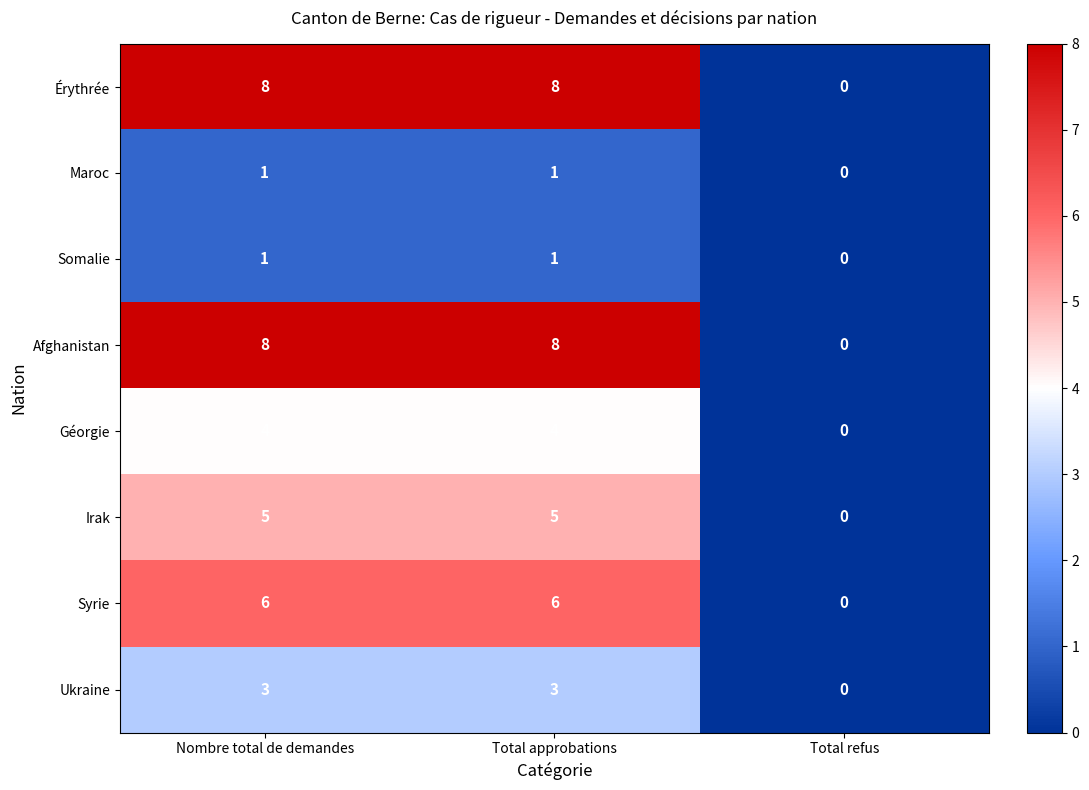

Reading left to right, extract all data points from this chart.

Érythrée: 8	8	0
Maroc: 1	1	0
Somalie: 1	1	0
Afghanistan: 8	8	0
Géorgie: 4	4	0
Irak: 5	5	0
Syrie: 6	6	0
Ukraine: 3	3	0